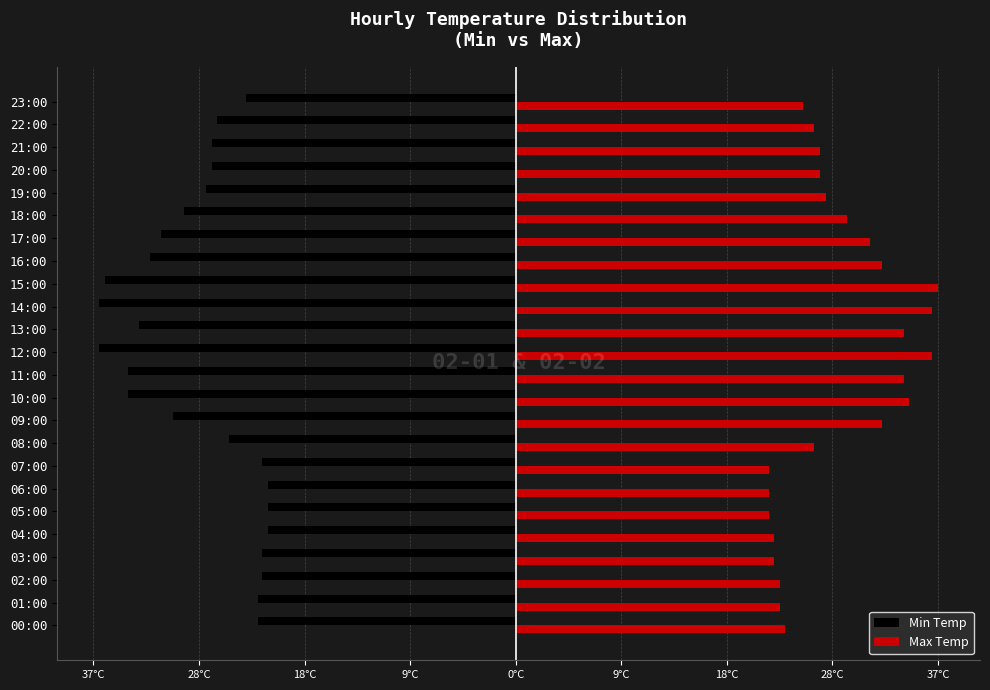

What are all the series names shown in the legend?

Min Temp, Max Temp